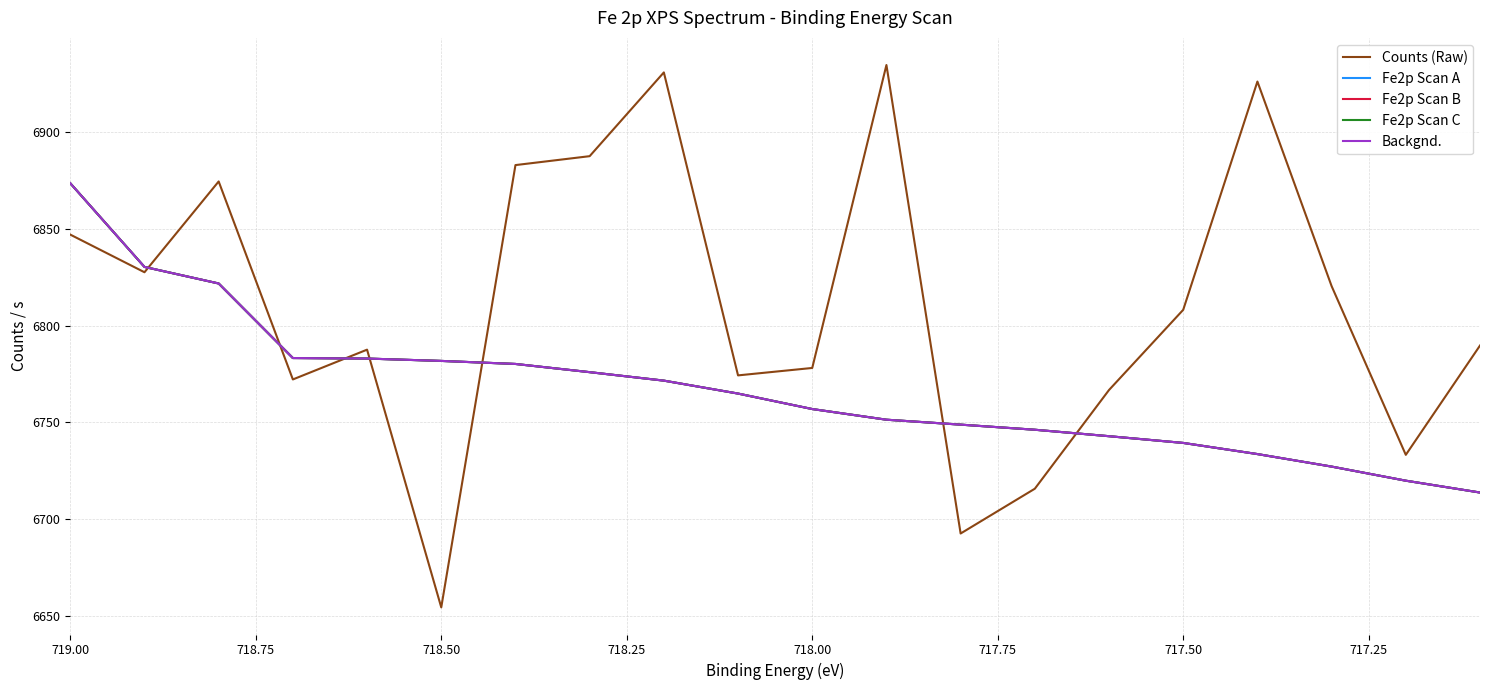

What is the value of the Counts (Raw) point at the 8th from the left?

6887.7